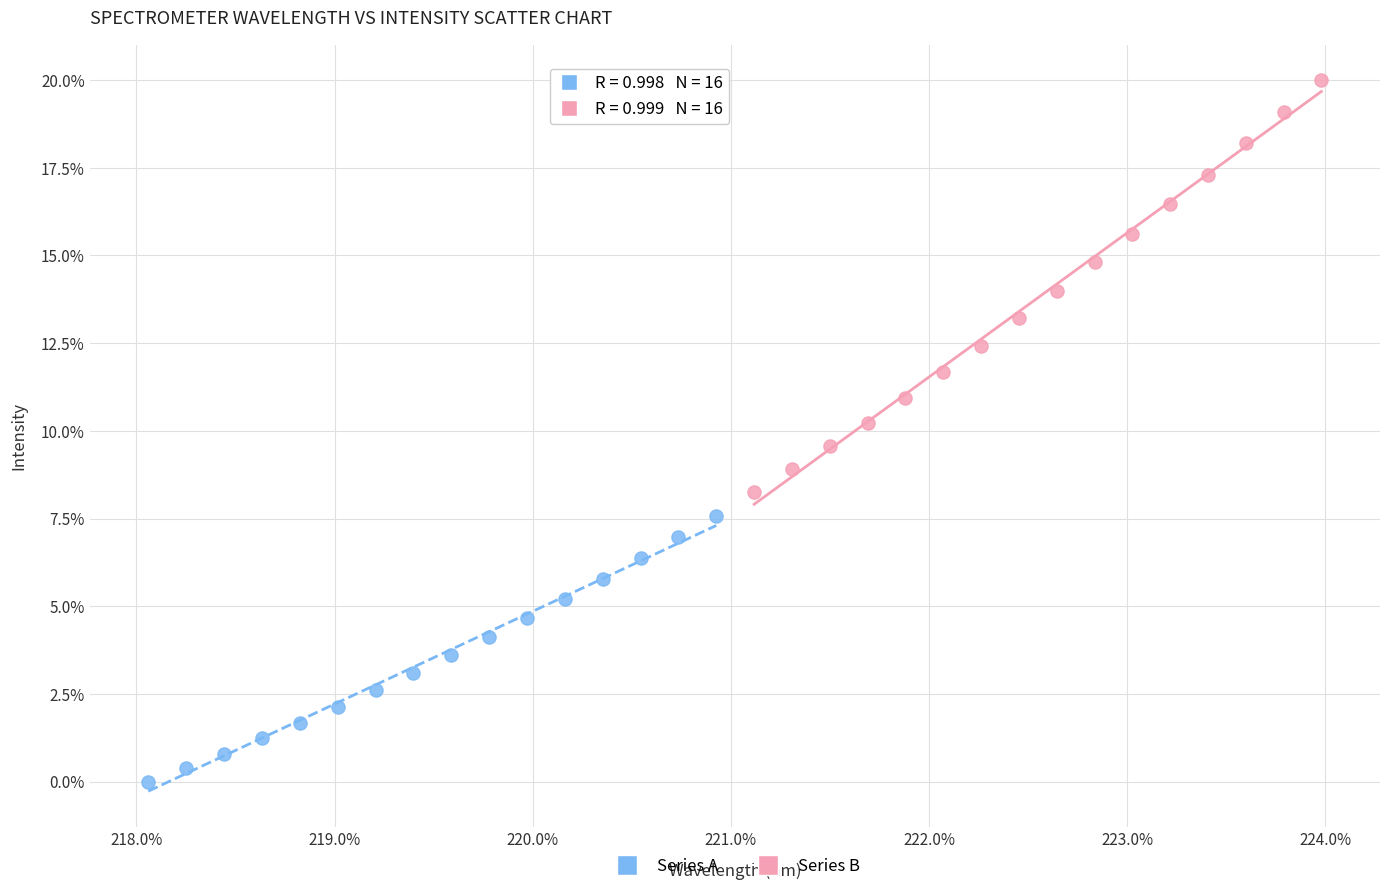

What are all the series names shown in the legend?

Series A, Series B